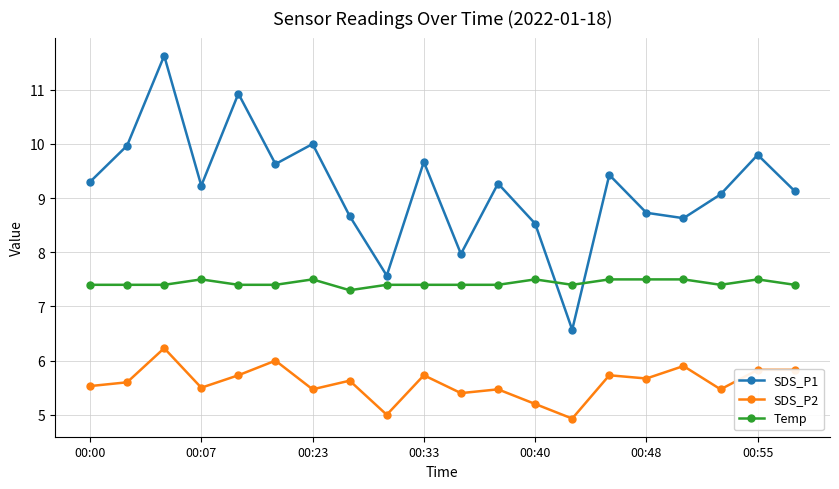

True or false: Temp has more than 1 interior local peaks.

True